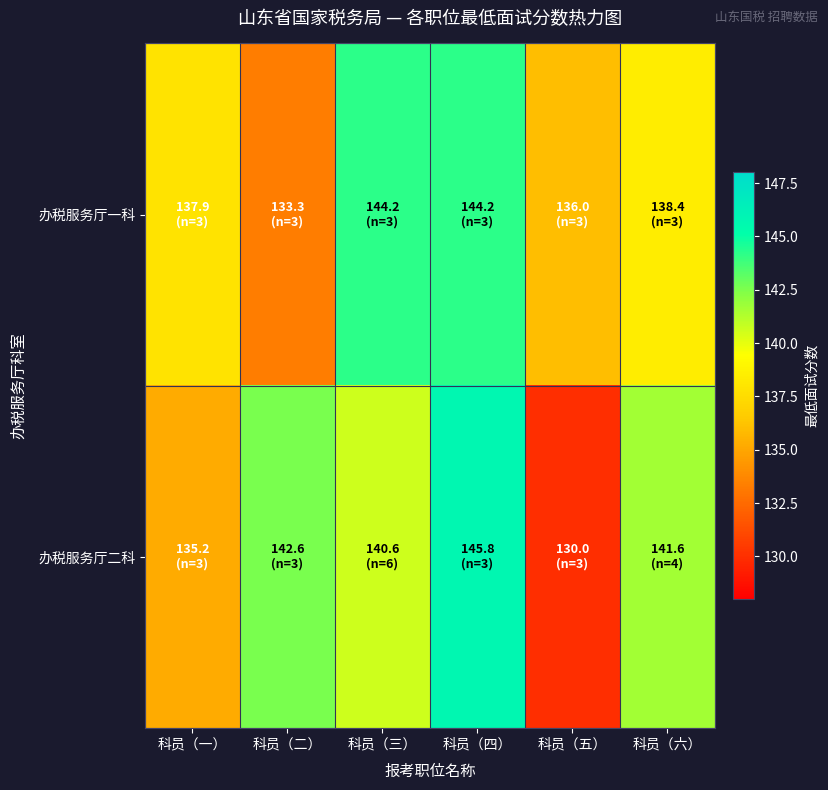

At which category does the chart reach its minimum across all series?

科员（五）